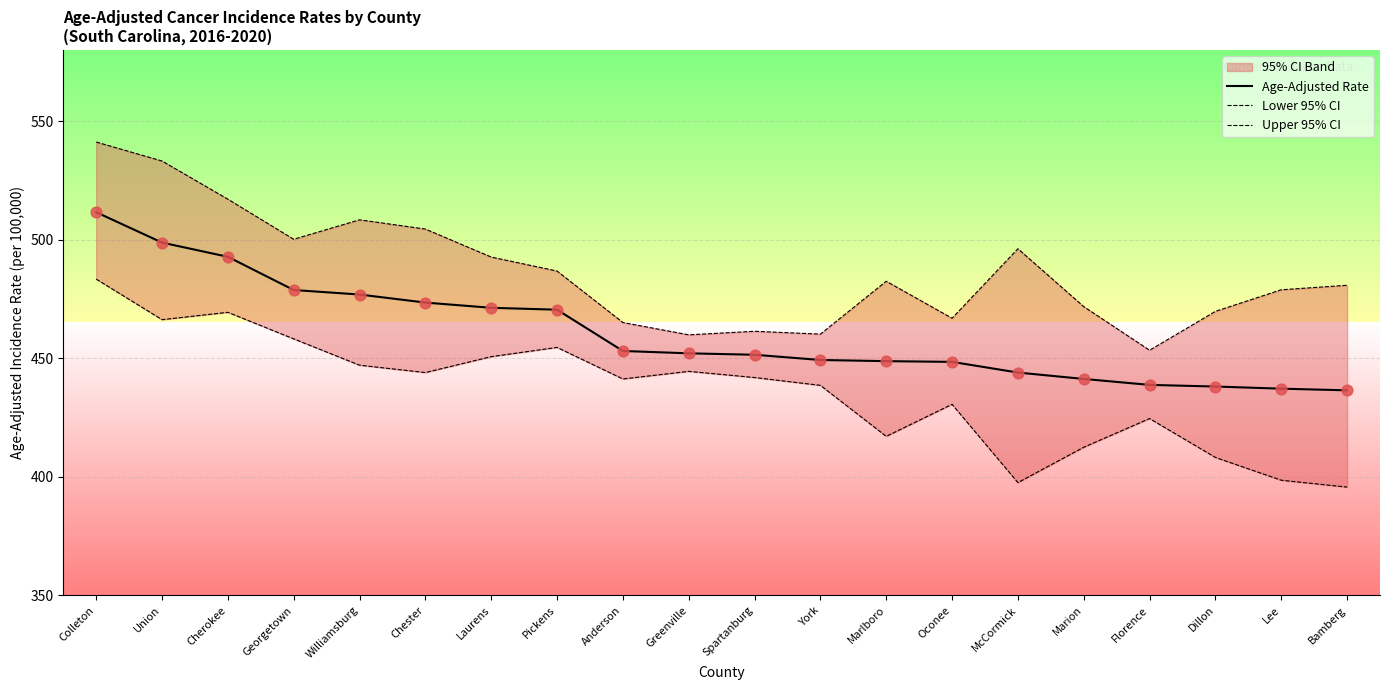

What is the approximate value of Age-Adjusted Rate at Colleton?

511.6